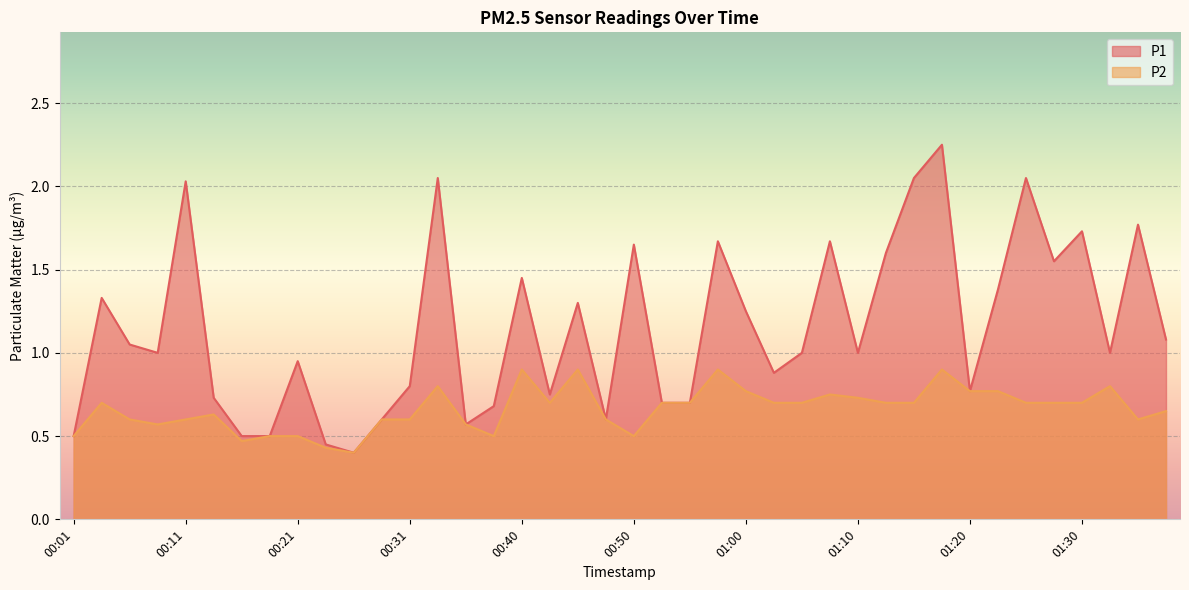

What is the minimum value shown in the chart?

0.4